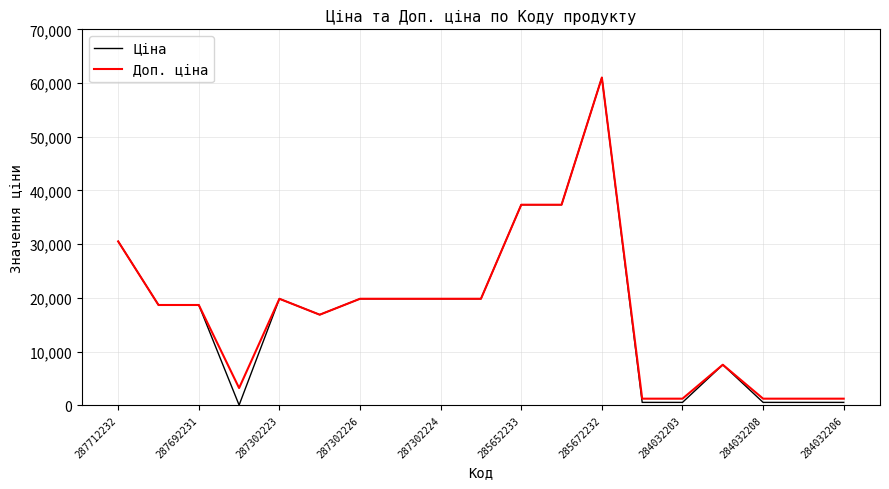

What is the greatest value displayed?

61024.7